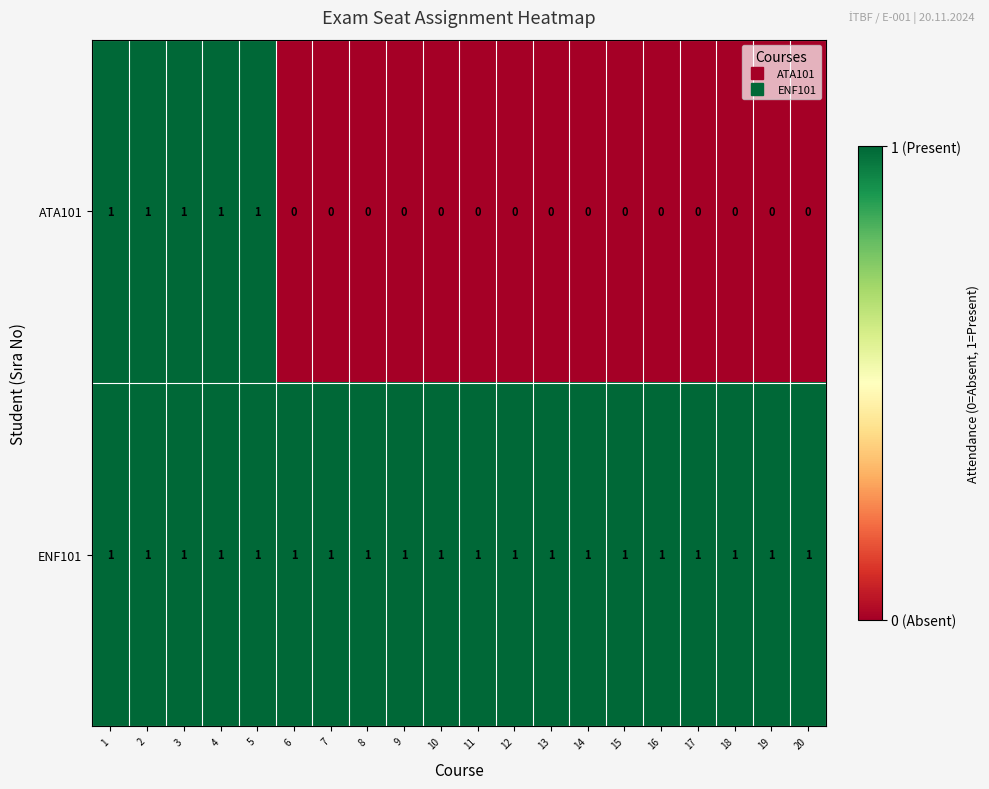

Which series has the widest spread of values?

ATA101